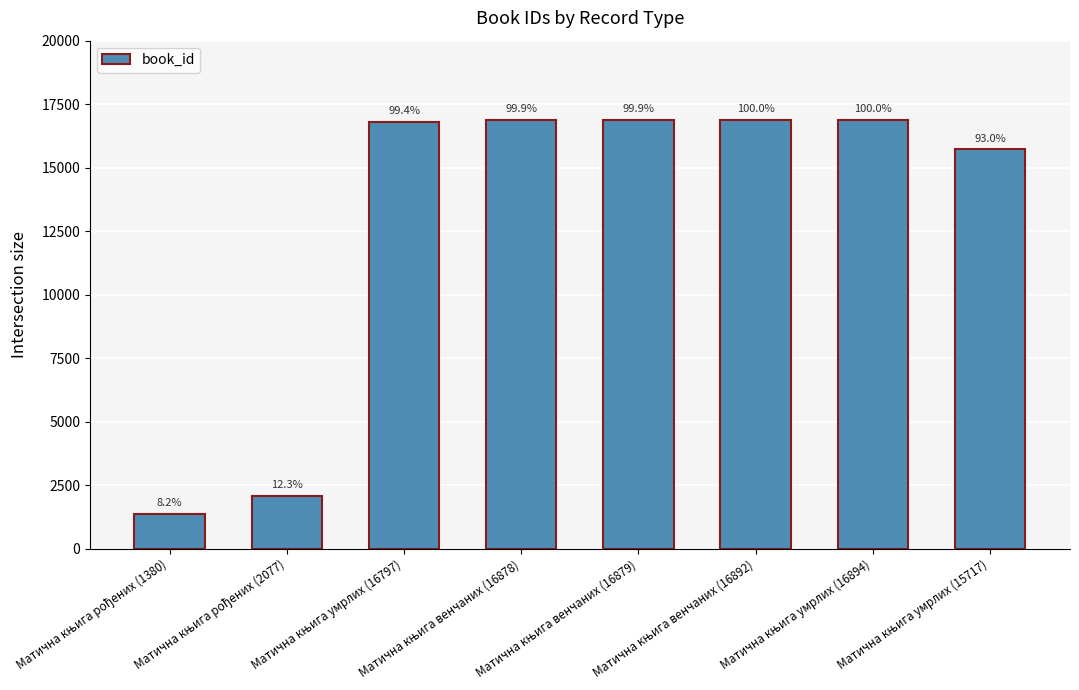

What is the value of the 1st bar from the left?

1380